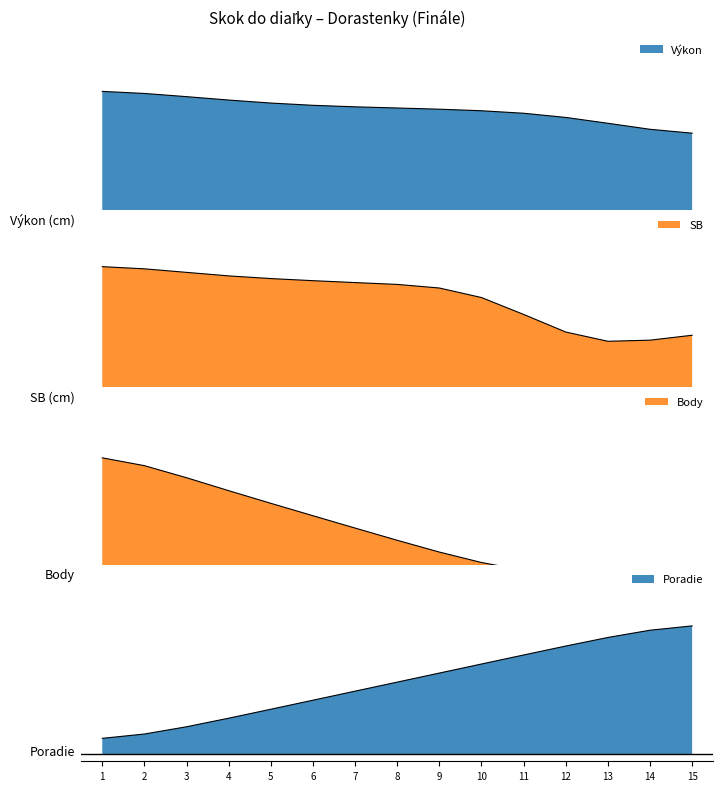

At how many categories does at least one series exceed 0?

15